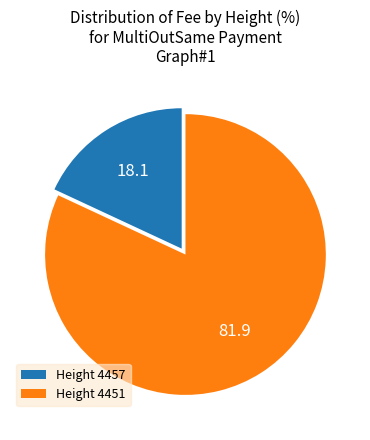

Do Height 4457 and Height 4451 together represent more than half of the pie?

Yes